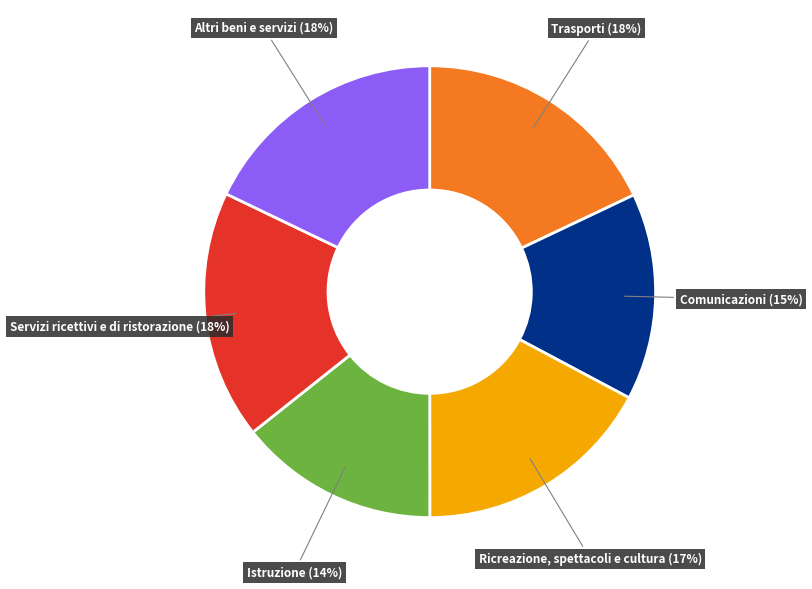

Is it true that Ricreazione, spettacoli e cultura is 22% of the pie?

False